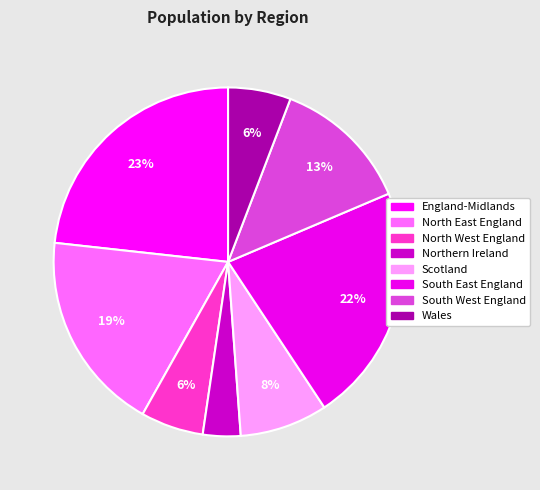

Count the number of slices in the pie.

8